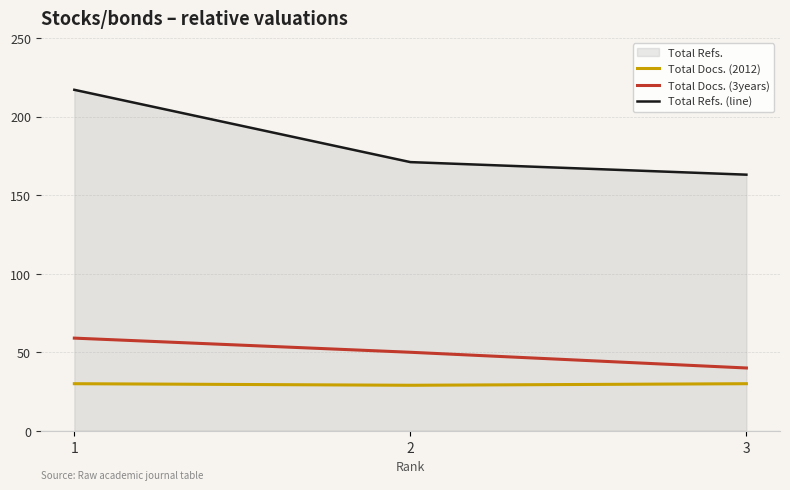

Which category has the highest value in the Total Refs. (line) series?

1